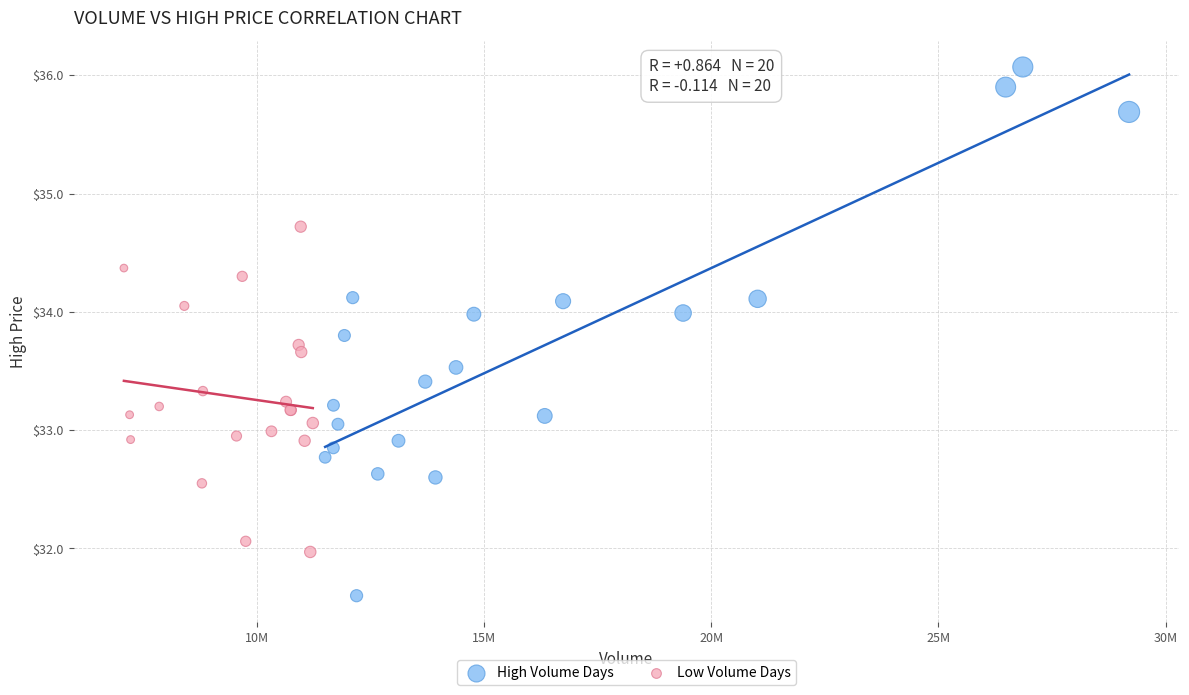

Which series reaches the maximum Y coordinate?

High Volume Days